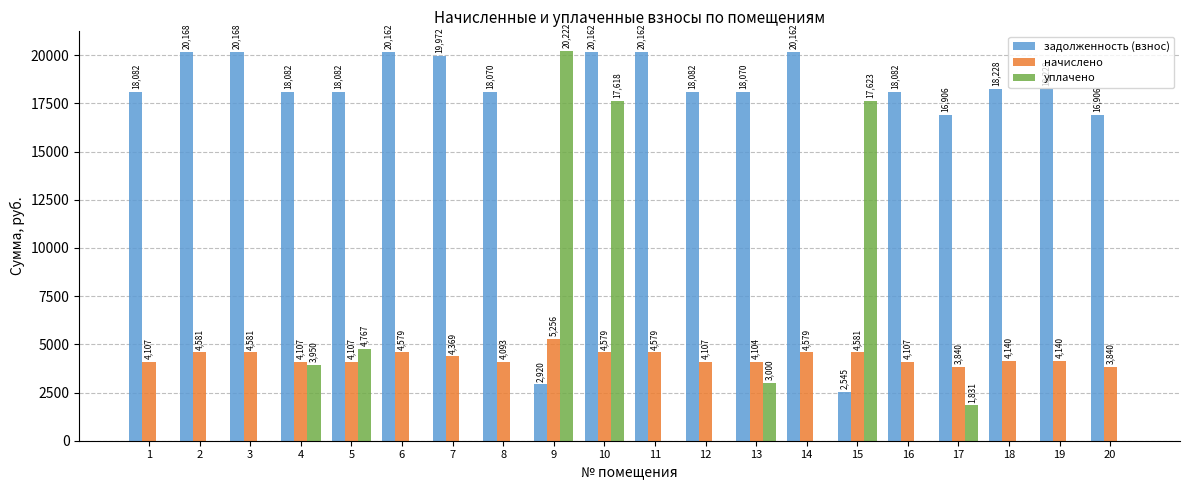

Read the начислено value at 20.

3839.8